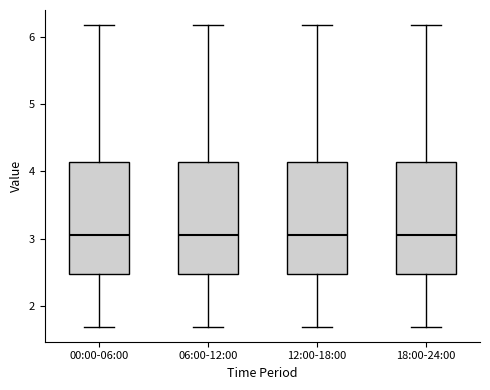

Reading left to right, read every box against the y-axis: the position of its median line, the range the box covers, and the ends of its whiskers. The values are not printed on the chart, so give them approximately, as read against the axis.

00:00-06:00: median 3.1, box 2.5 to 4.1, whiskers 1.7 to 6.2
06:00-12:00: median 3.1, box 2.5 to 4.1, whiskers 1.7 to 6.2
12:00-18:00: median 3.1, box 2.5 to 4.1, whiskers 1.7 to 6.2
18:00-24:00: median 3.1, box 2.5 to 4.1, whiskers 1.7 to 6.2